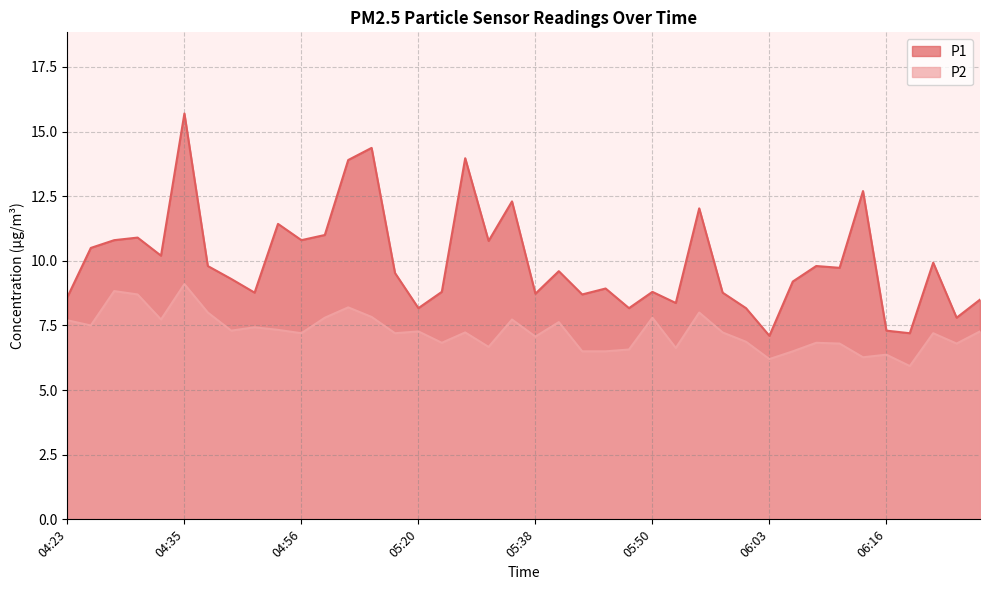

At which category does P2 reach its first local valley?

04:25